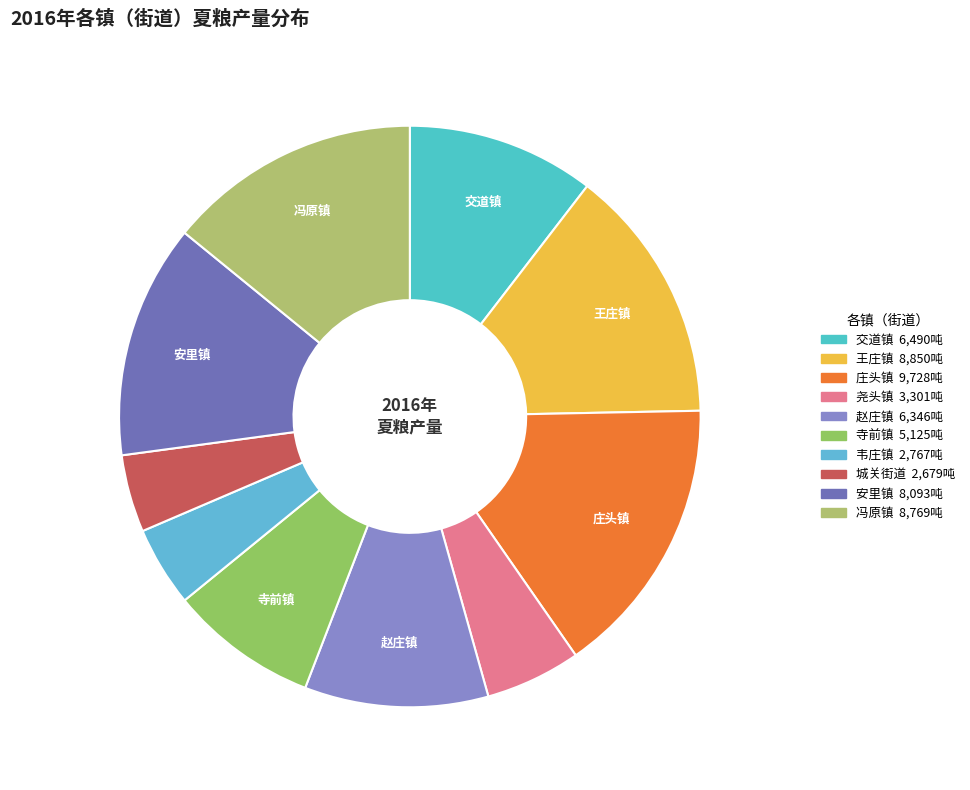

What is the smallest slice in the pie chart?

城关街道